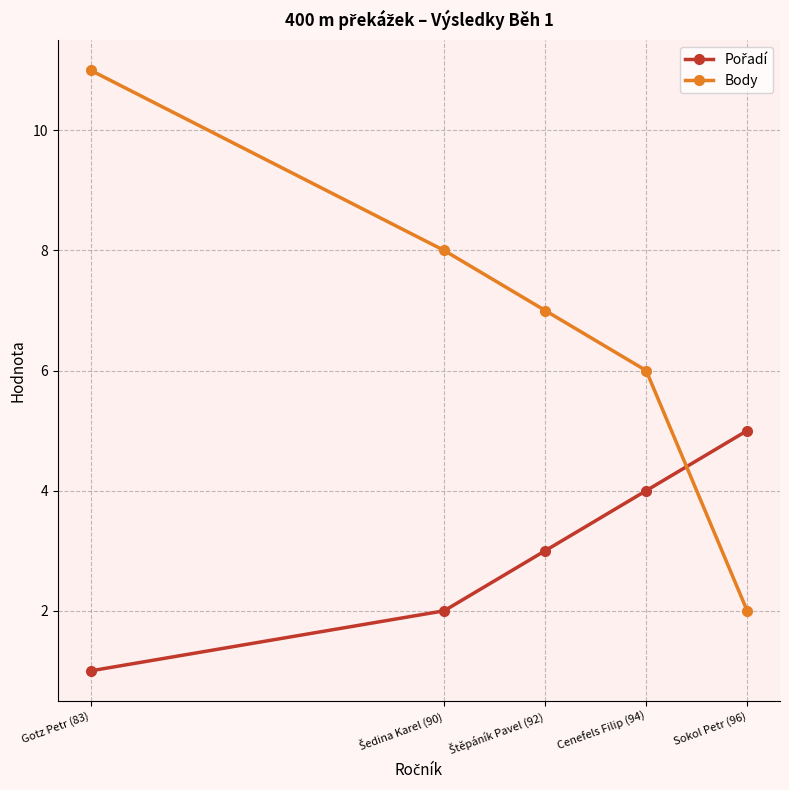

Which series has the largest total across all categories?

Body